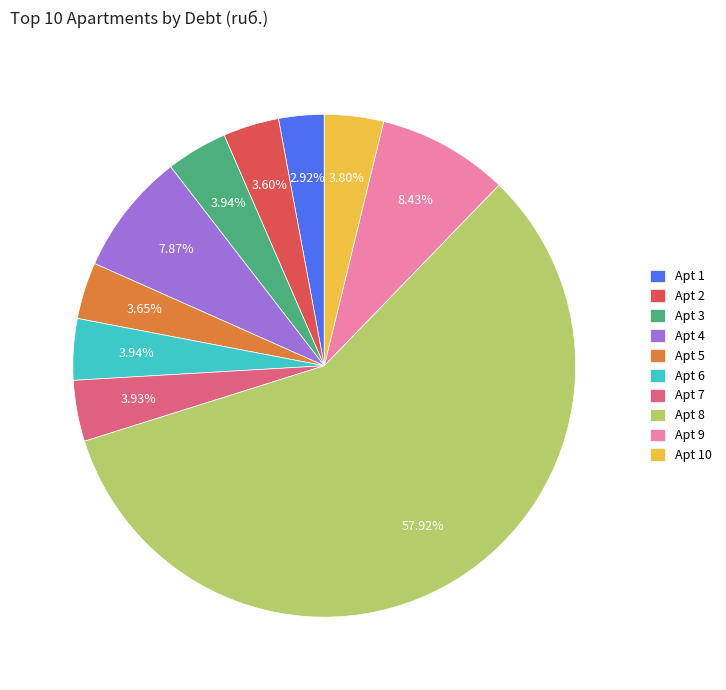

What is the largest slice in the pie chart?

Apt 8